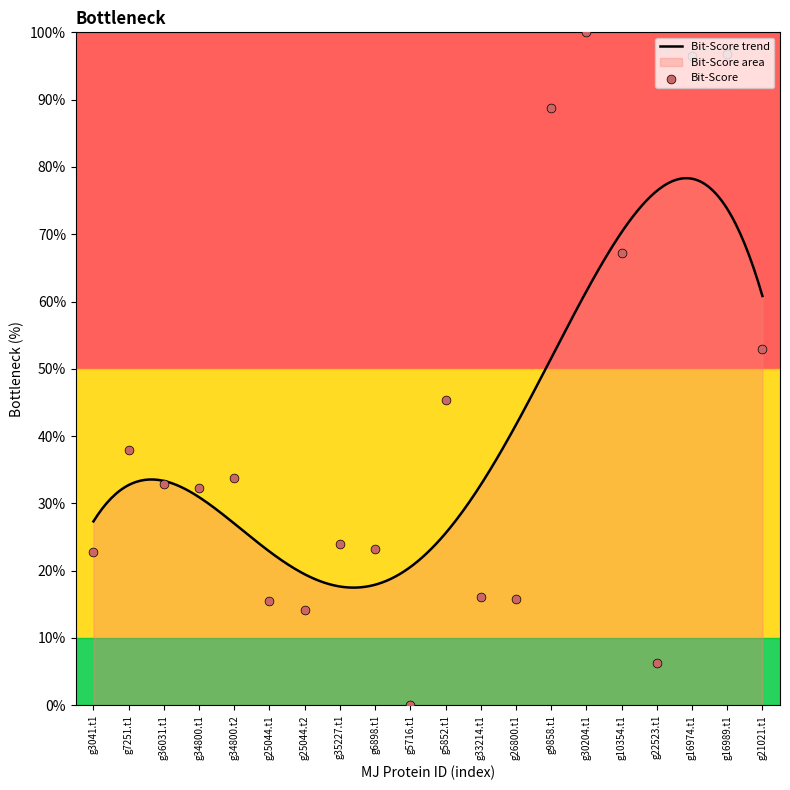

What is the ratio of the value at g22523.t1 to the value at g21021.t1?

0.1